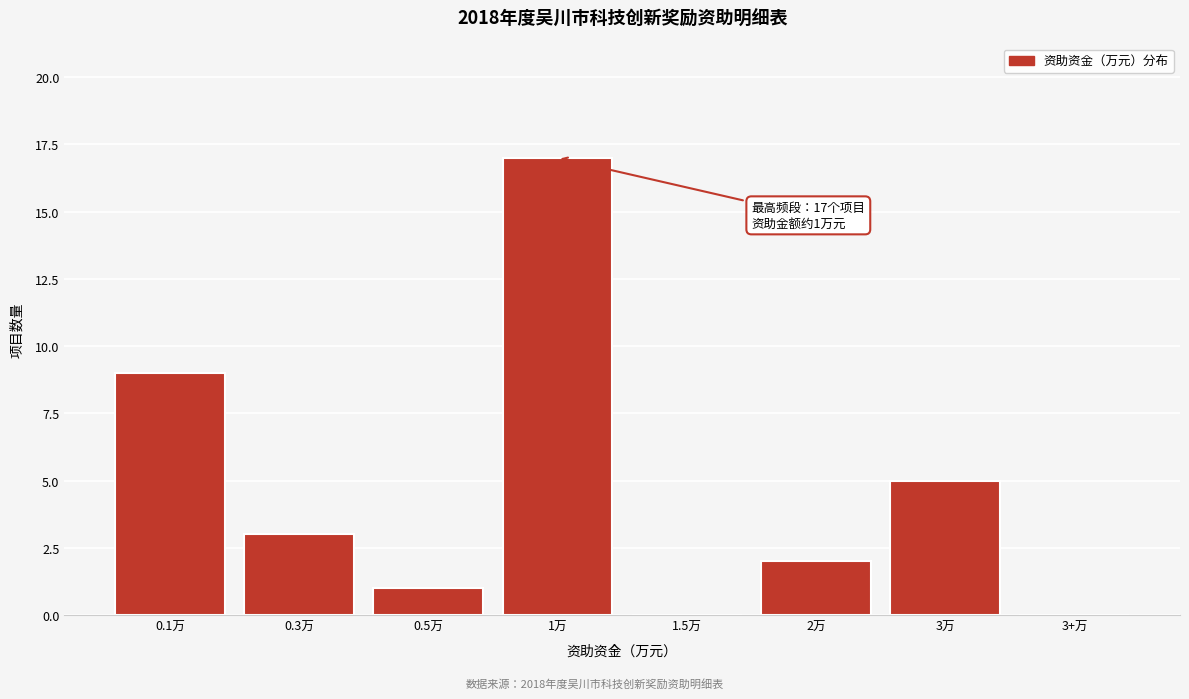

Reading left to right, what are all the values shown in this chart?

0.1万=9	0.3万=3	0.5万=1	1万=17	1.5万=0	2万=2	3万=5	3+万=0